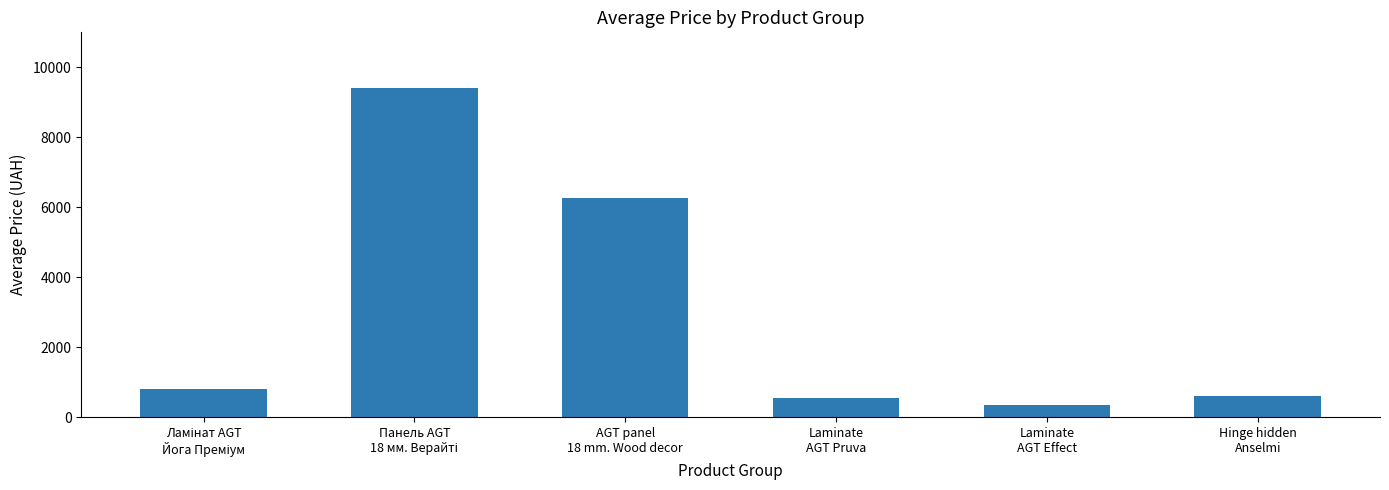

What is the change in value from Laminate
AGT Pruva to Laminate
AGT Effect?

-222.6